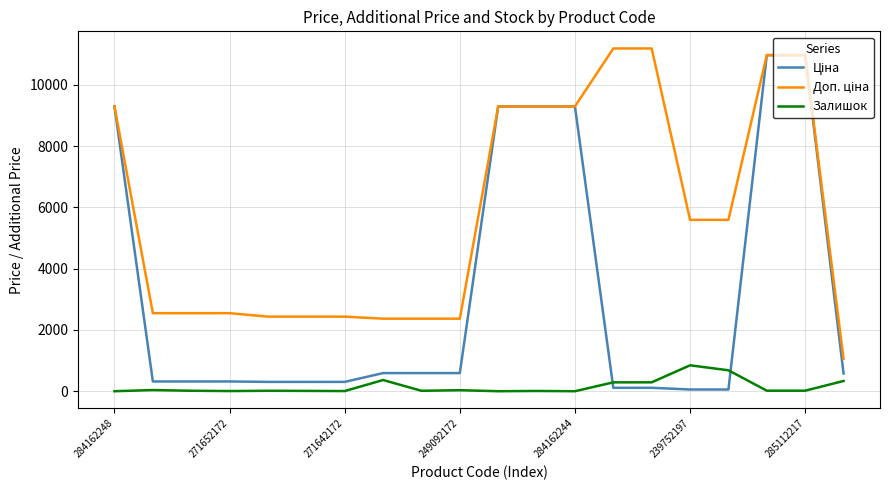

List the series in order of their overall mean, highest first.

Доп. ціна, Ціна, Залишок